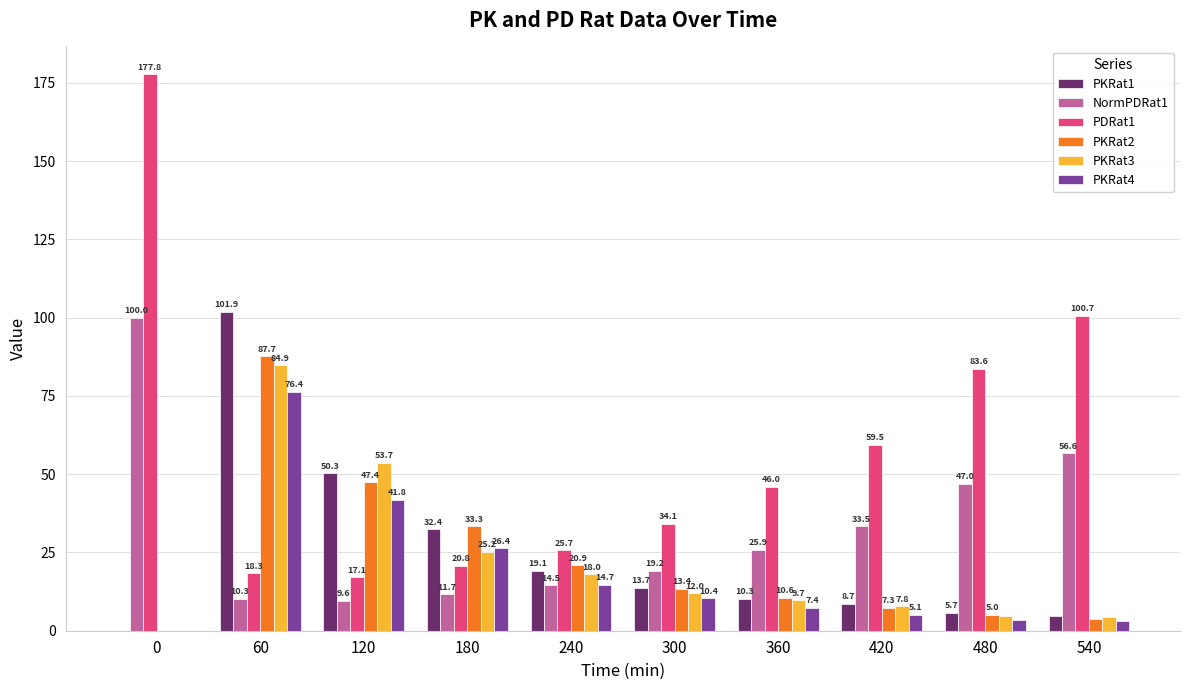

Which series has the largest total across all categories?

PDRat1